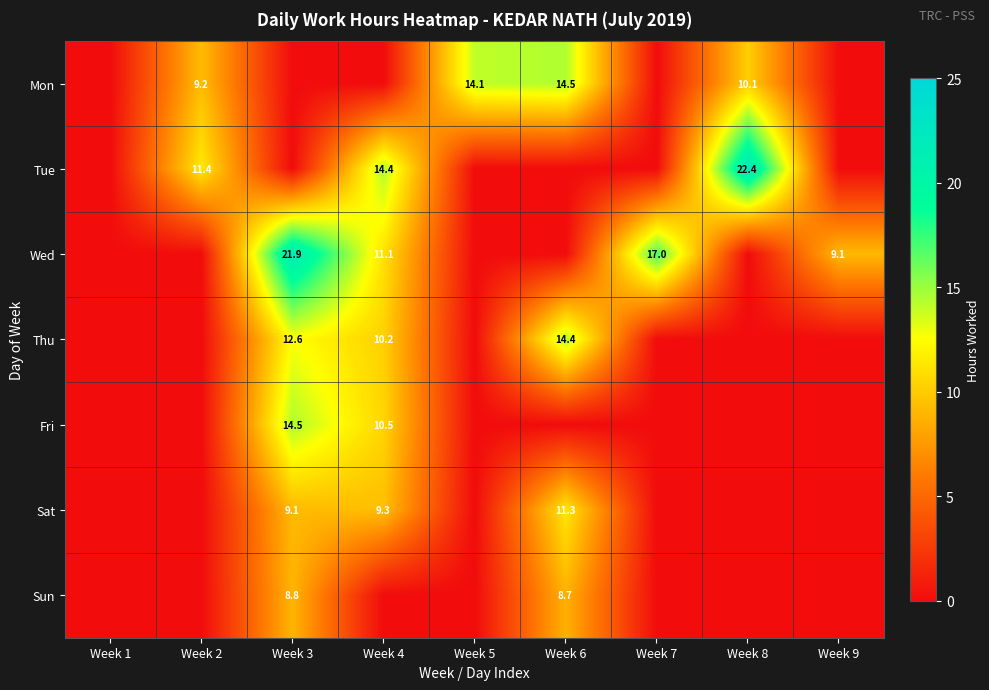

Is it true that Wed equals 30.5 at Week 7?

False